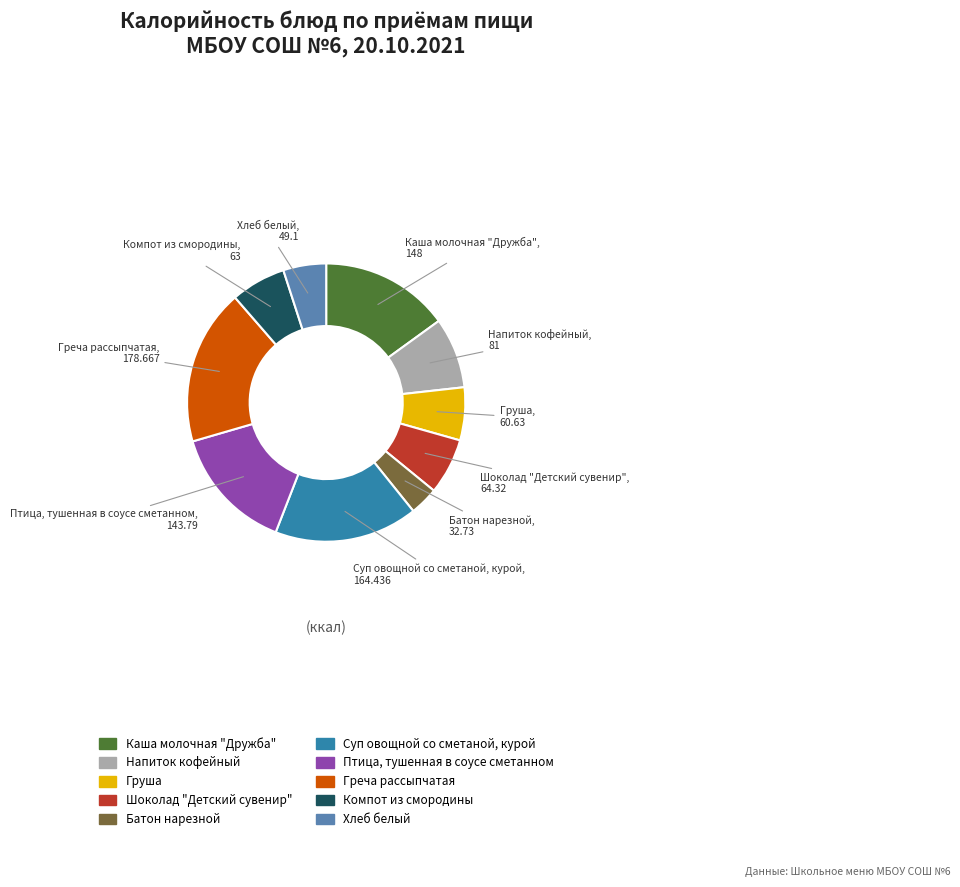

Approximately how many times larger is the value at Напиток кофейный compared to Суп овощной со сметаной, курой?

0.5